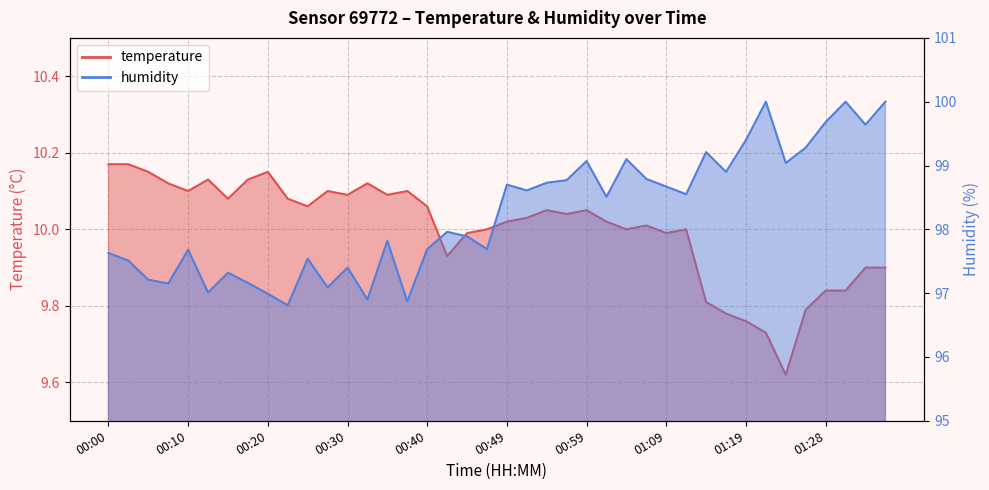

What is the average value of the temperature series?

10.0